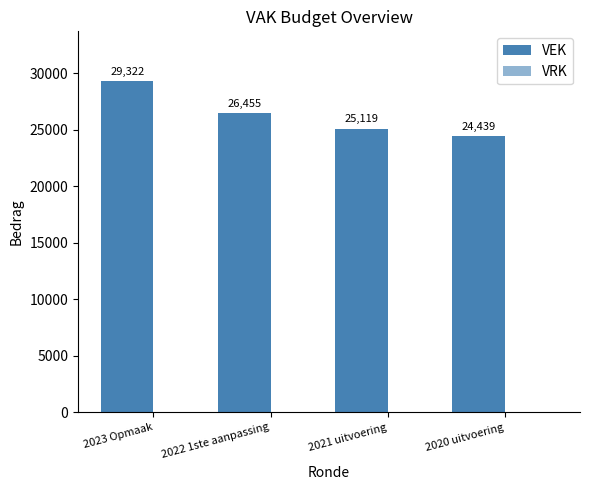

How many bars are there in total?

4